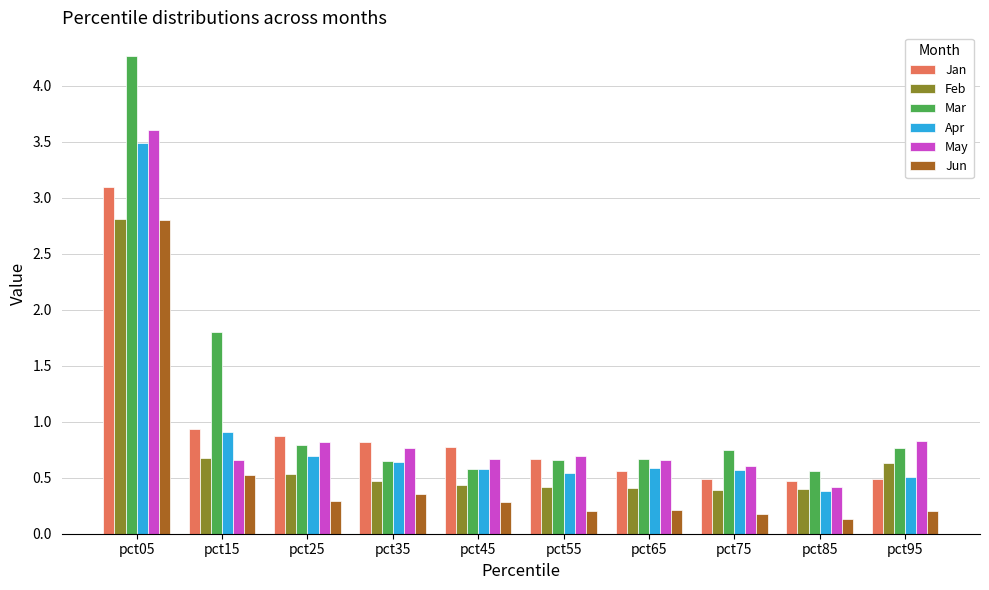

Where is Jun nearest to the value 1?

pct15